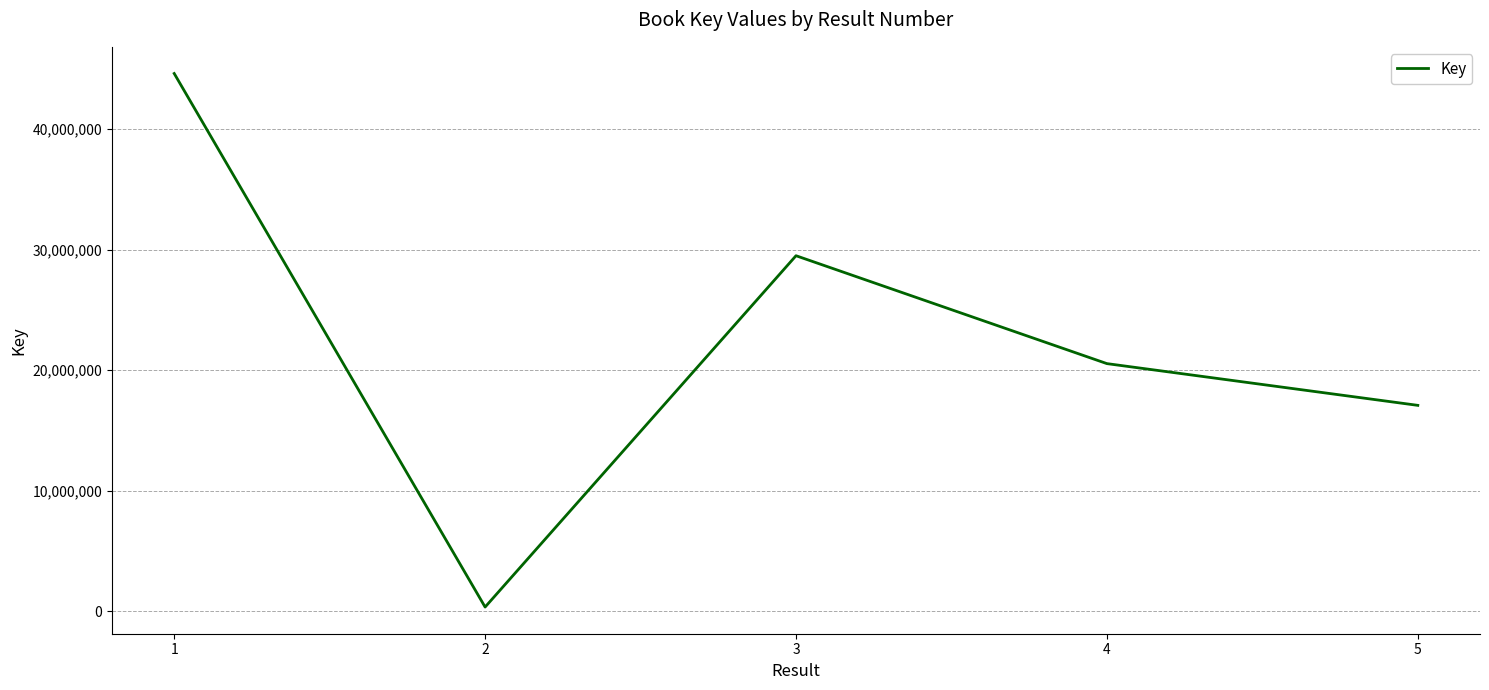

True or false: the data shows 17074546 at 5.

True